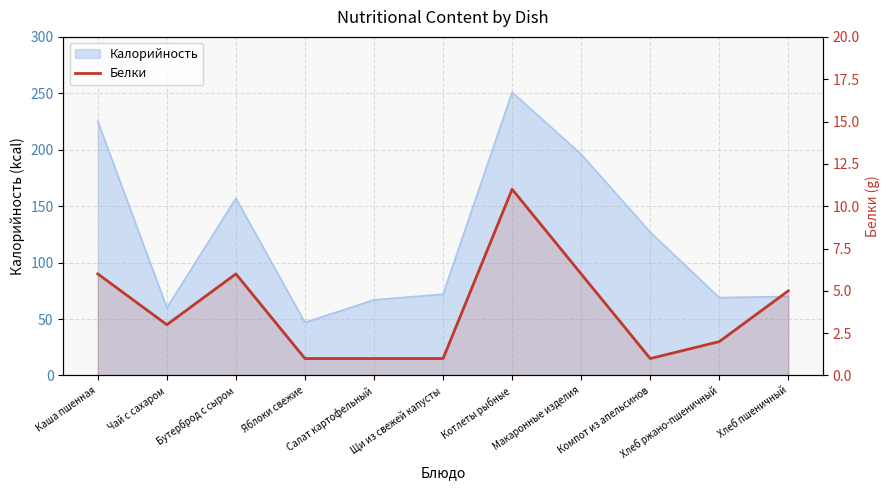

What position from the left is Хлеб пшеничный?

11